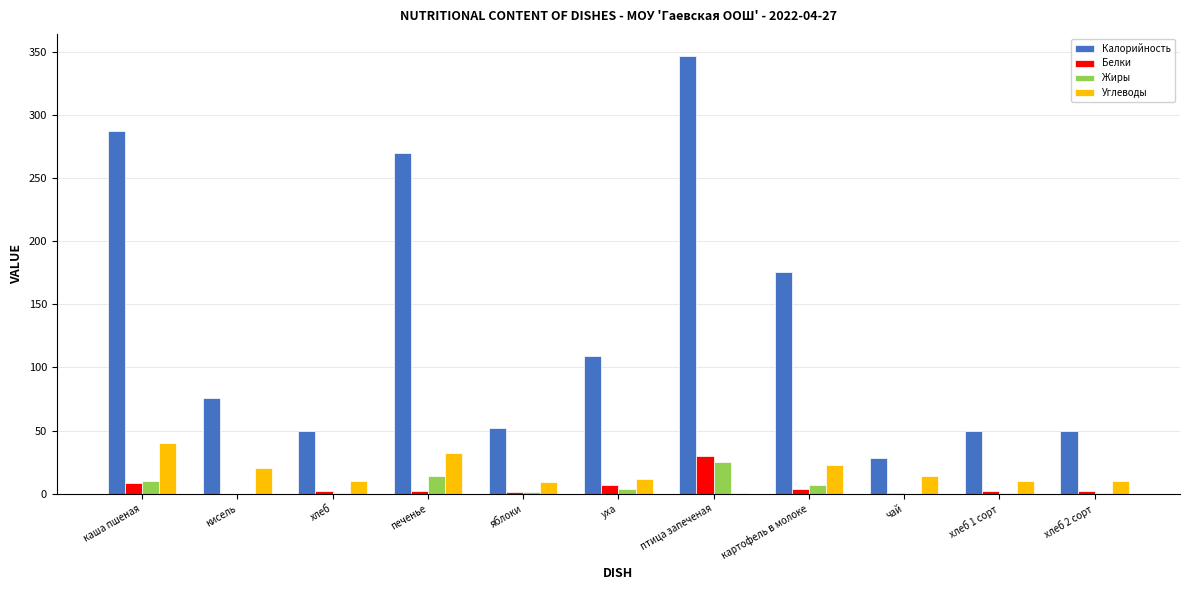

Is the value of Калорийность at уха greater than the value of Белки at птица запеченая?

Yes